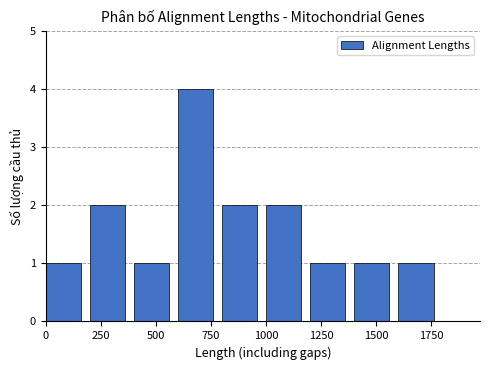

Which range on the x-axis has the tallest bar?

600 to 800